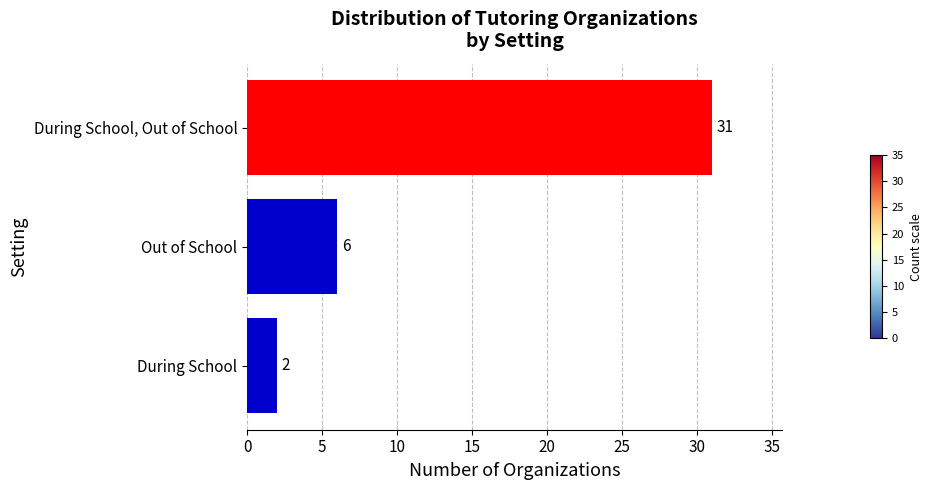

Rank the categories by value from highest to lowest.

During School, Out of School, Out of School, During School